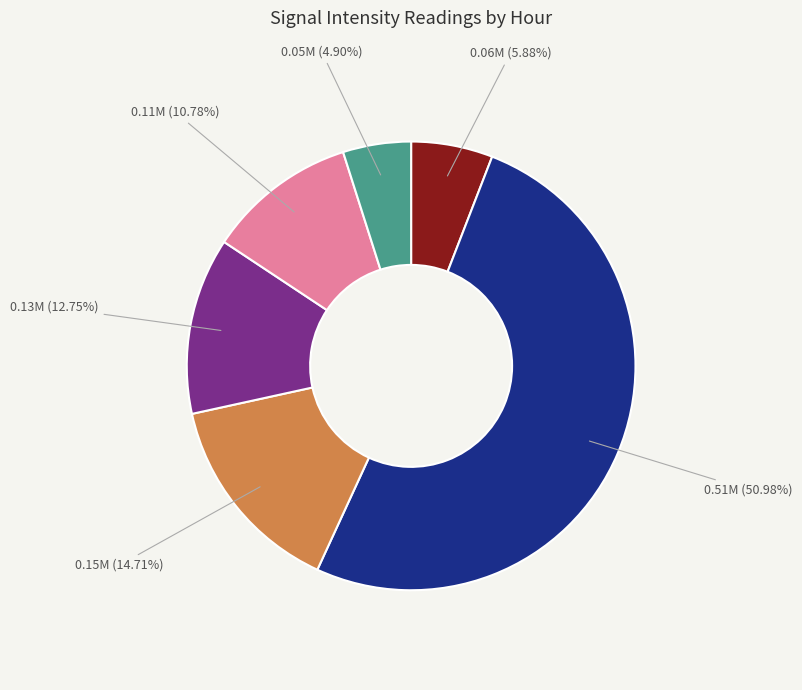

Is there a majority slice in this chart?

Yes